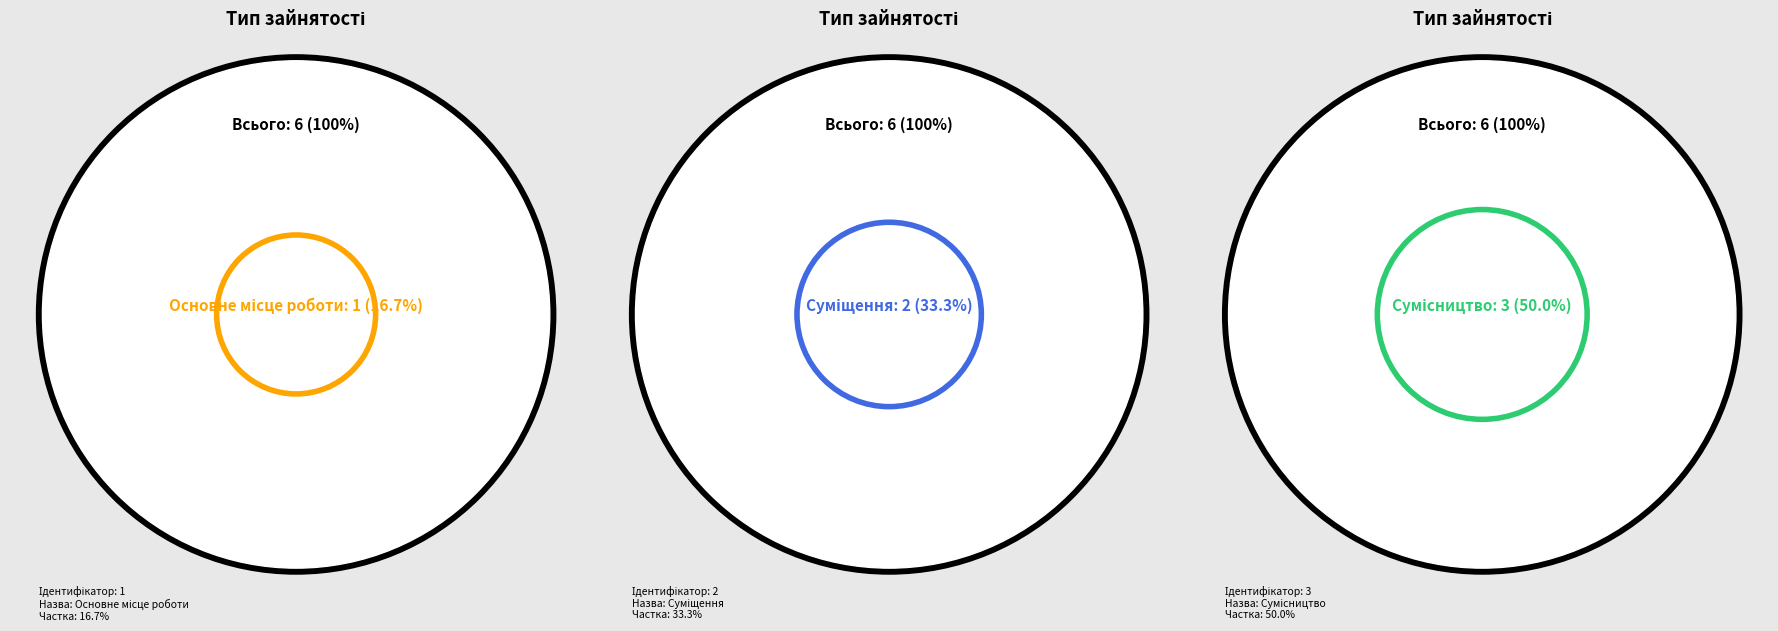

Which slice is the largest?

Сумісництво